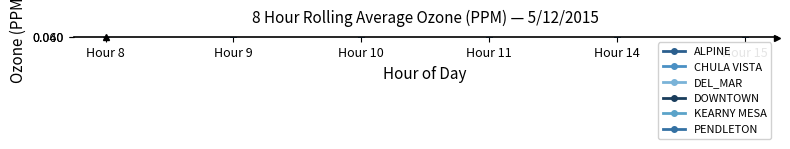

Does the chart have visible grid lines?

No